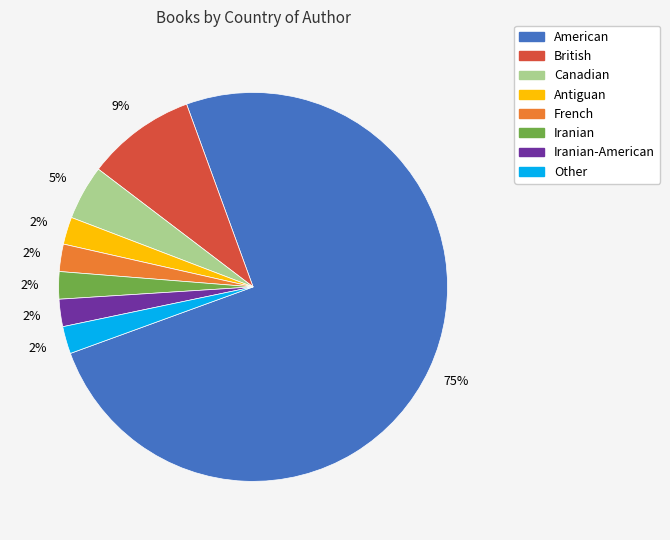

Is there a majority slice in this chart?

Yes